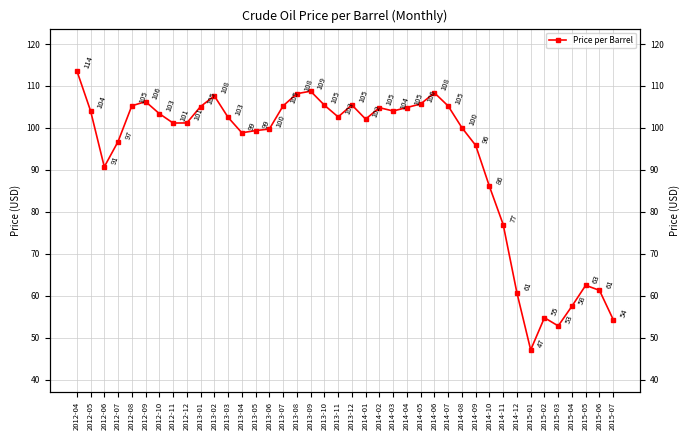

What is the change in value from 2013-01 to 2013-03?

-2.6